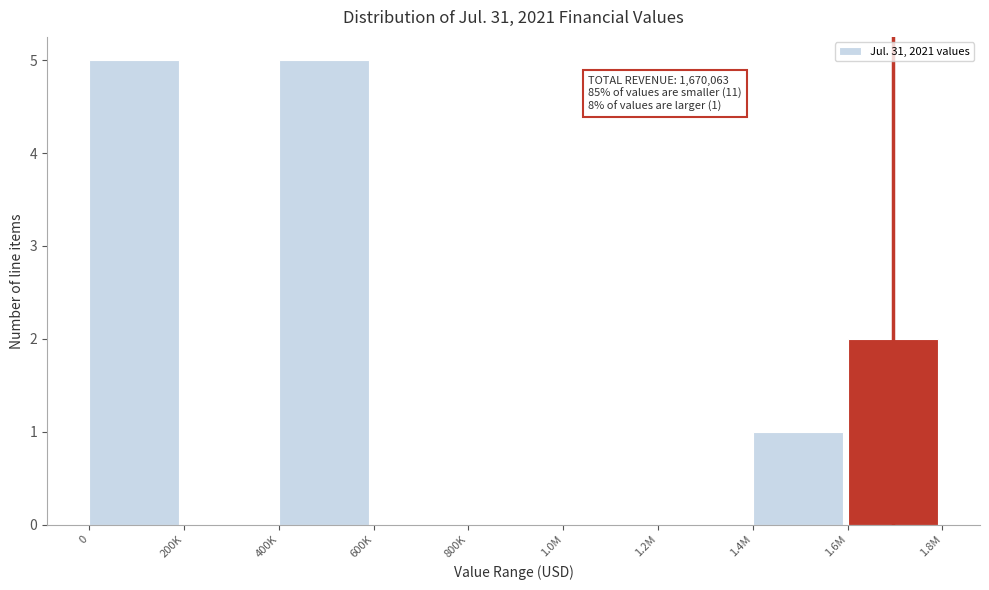

Reading left to right, list all the values displayed in this chart.

0=5	200K=0	400K=5	600K=0	800K=0	1.0M=0	1.2M=0	1.4M=1	1.6M=2